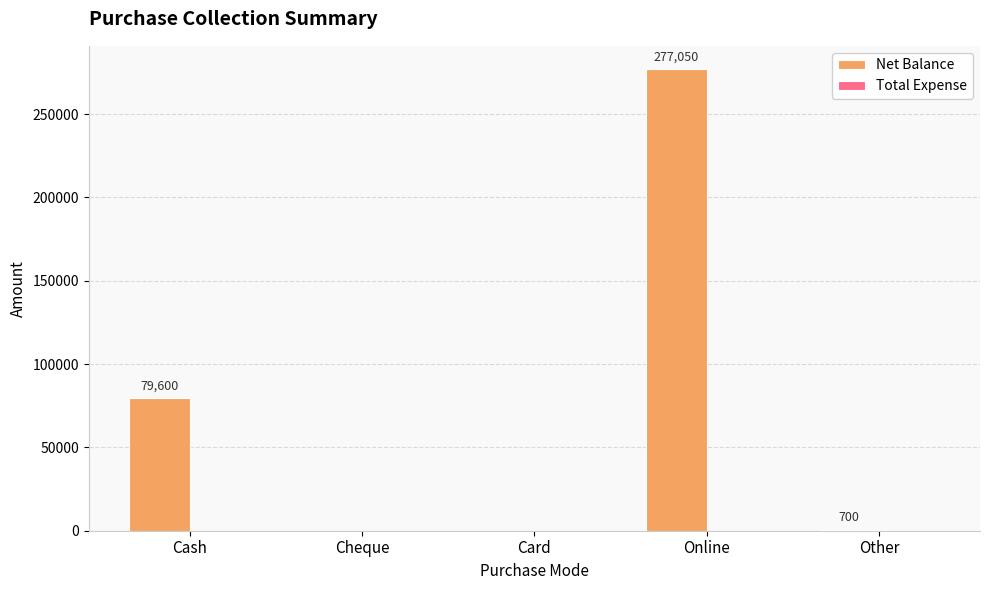

Count the number of data series in this chart.

1